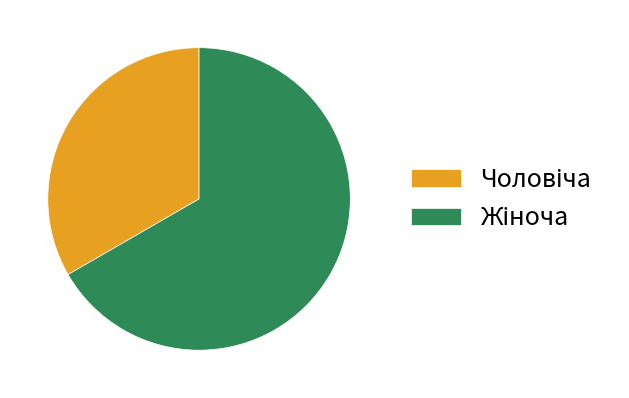

Count the number of slices in the pie.

2